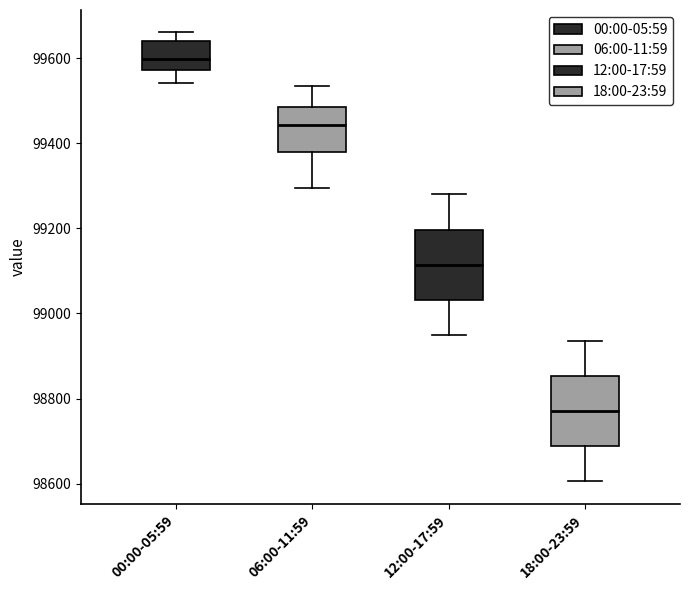

Where is the lower edge of the box for 06:00-11:59 on the y-axis? The values are not printed on the chart, so give them approximately, as read against the axis.

99380